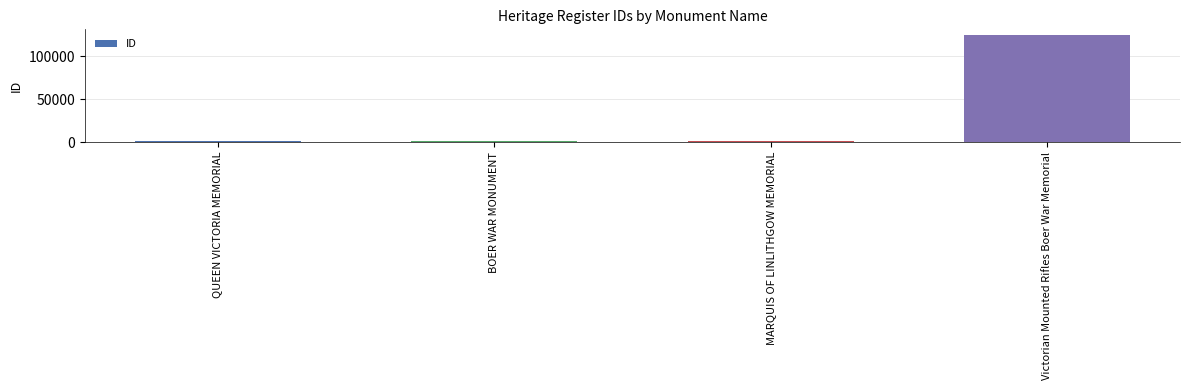

What is the approximate value at Victorian Mounted Rifles Boer War Memorial?

125237